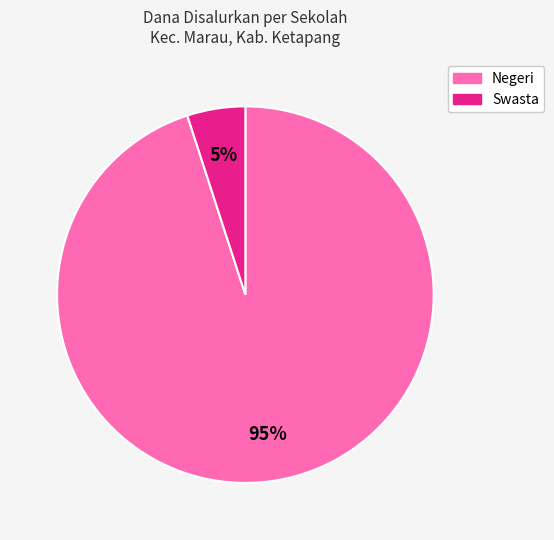

Is there a majority slice in this chart?

Yes